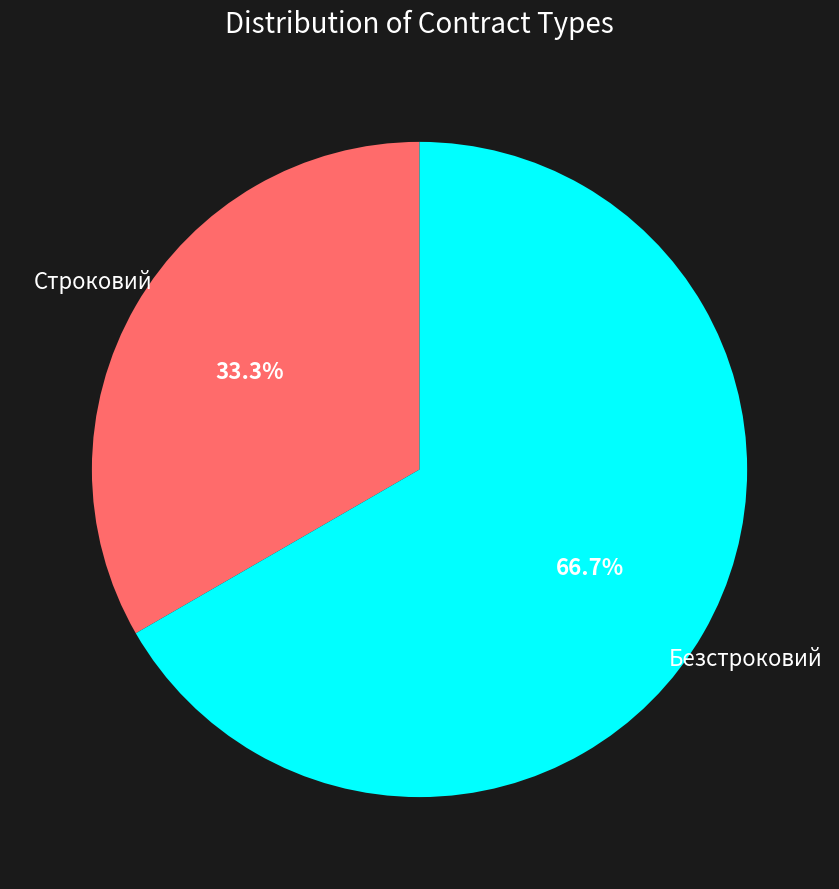

How many segments does this pie chart have?

2